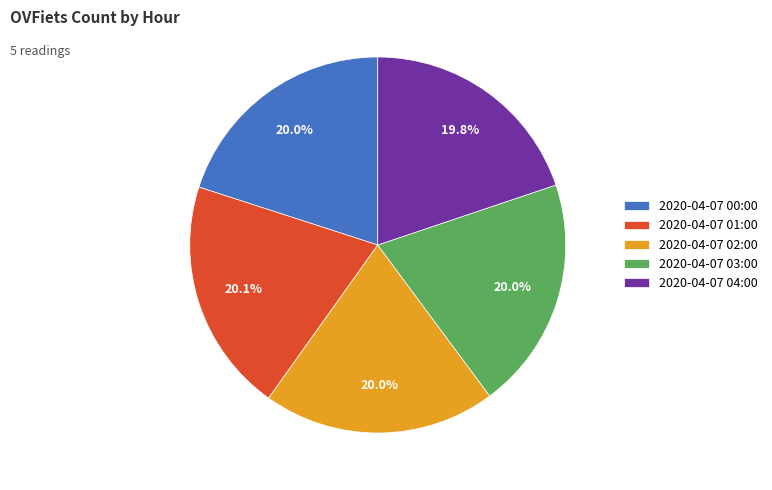

Approximately how many times larger is the value at 2020-04-07 03:00 compared to 2020-04-07 02:00?

1.0